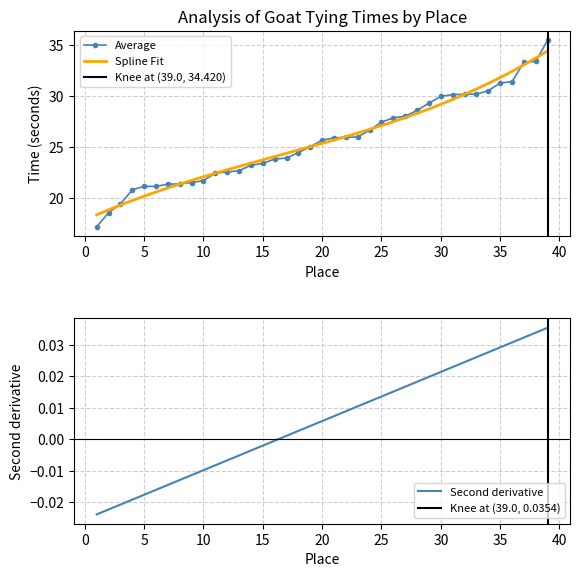

What is the lowest value of the Average series?

17.2